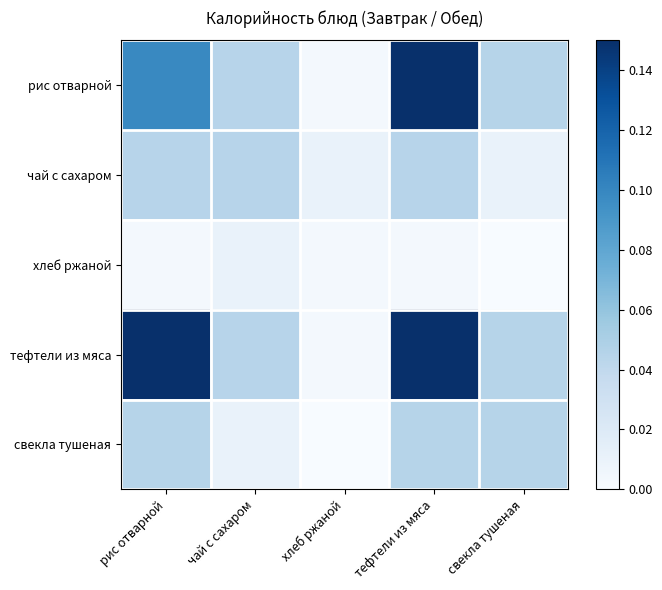

How many data points does each series have?

5